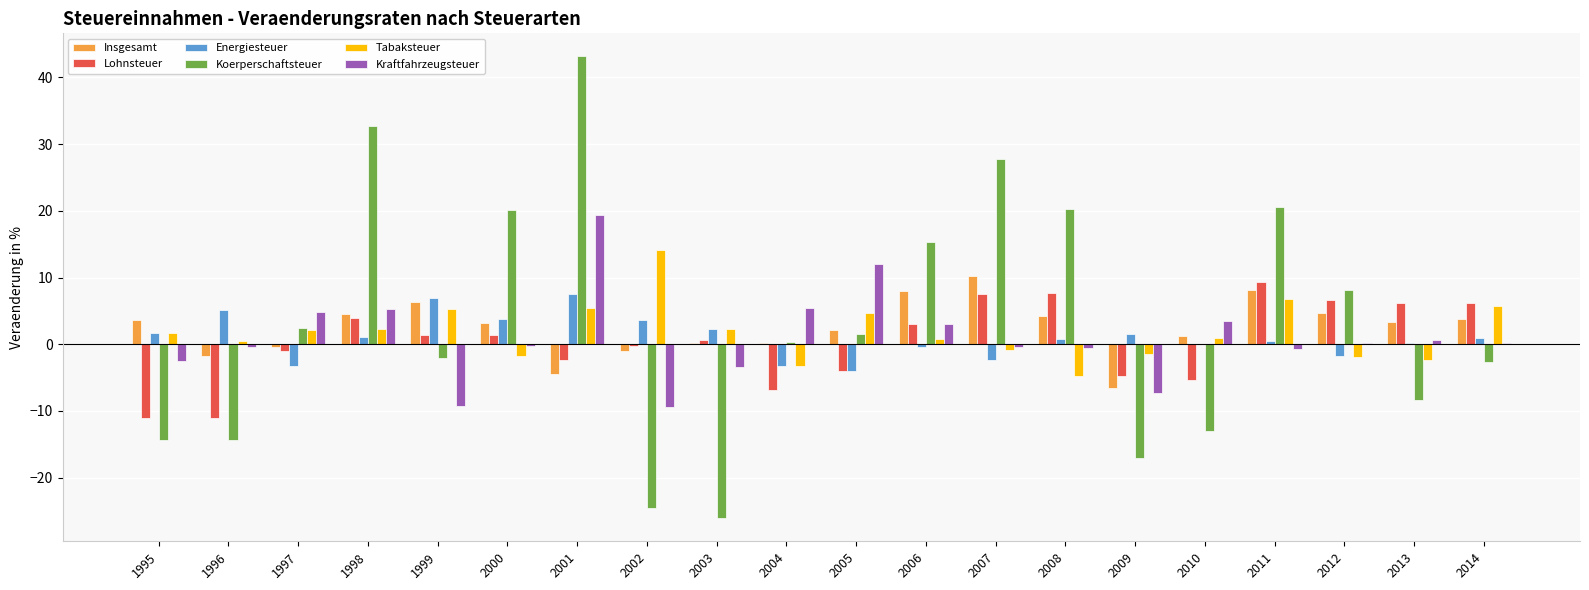

How many distinct data groups are displayed?

6